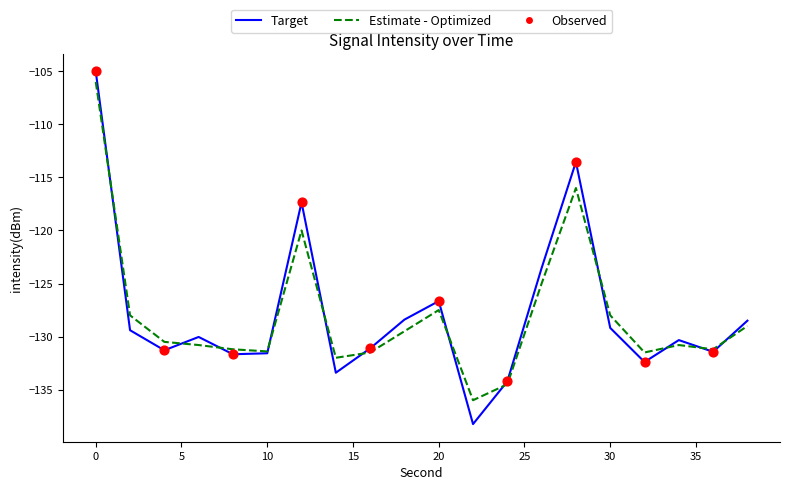

Which series has the widest spread of values?

Target